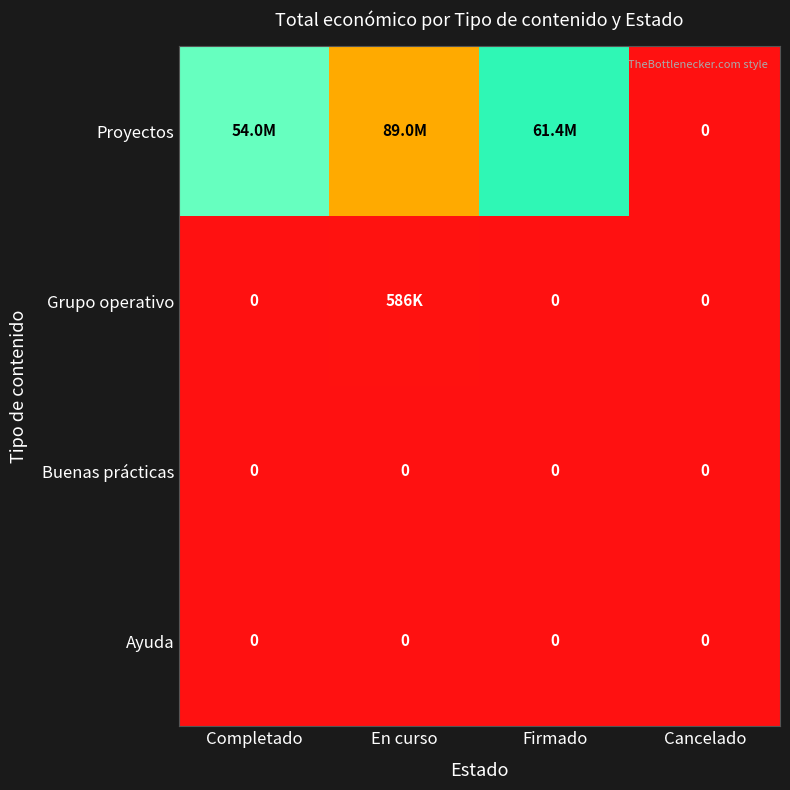

The value of Ayuda at En curso is 0. True or false?

True